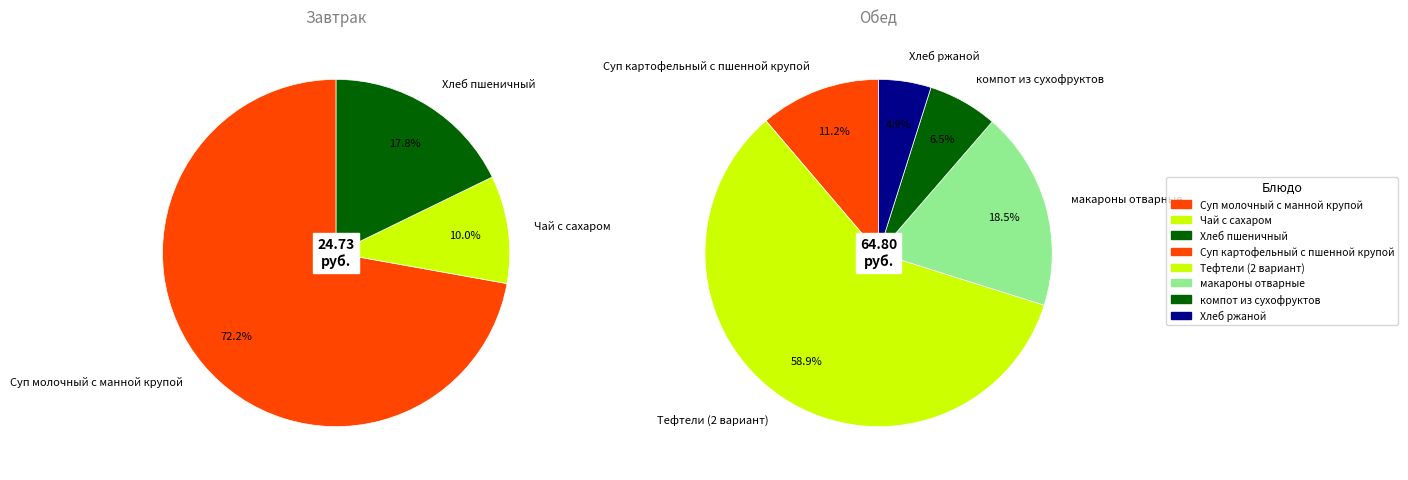

How many segments does this pie chart have?

8